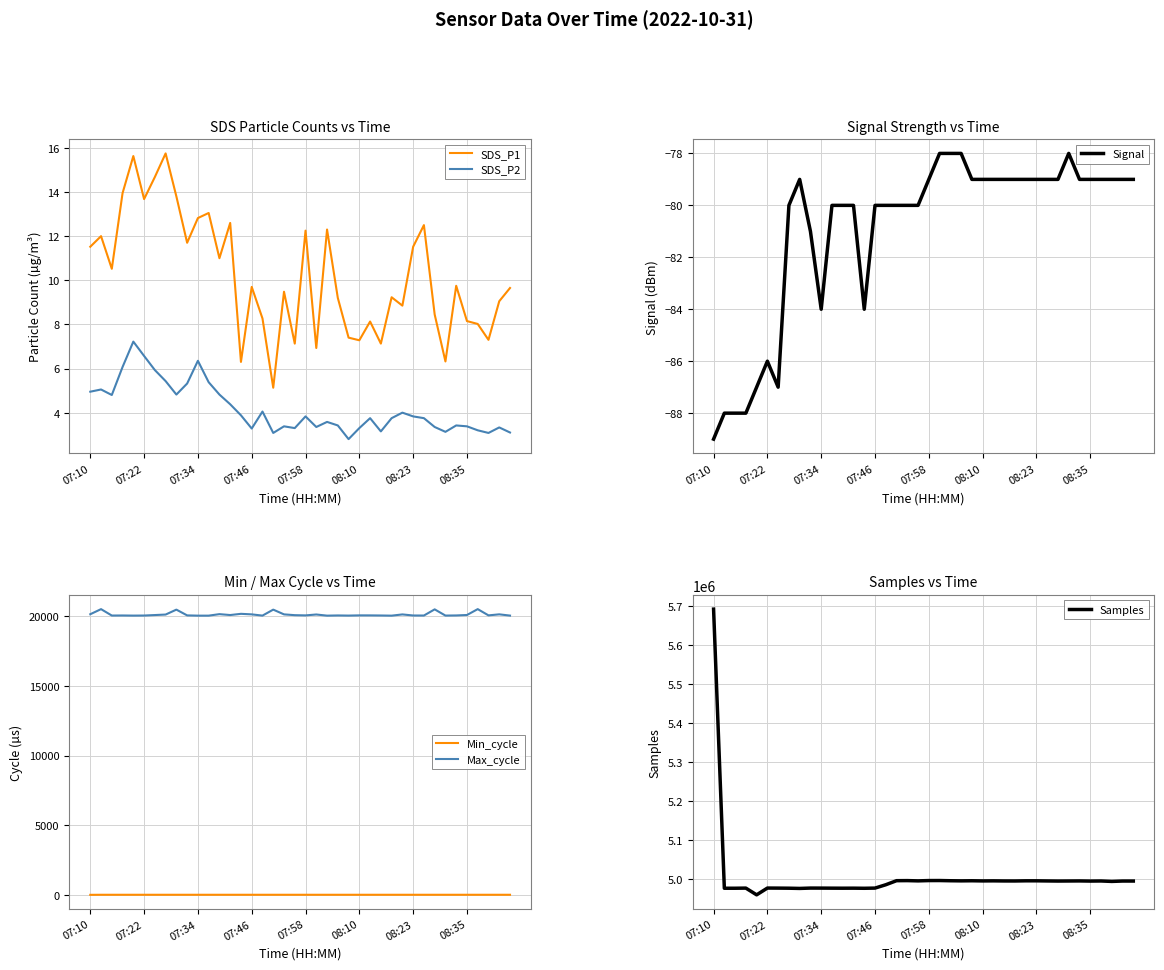

How many categories are shown in the chart?

40